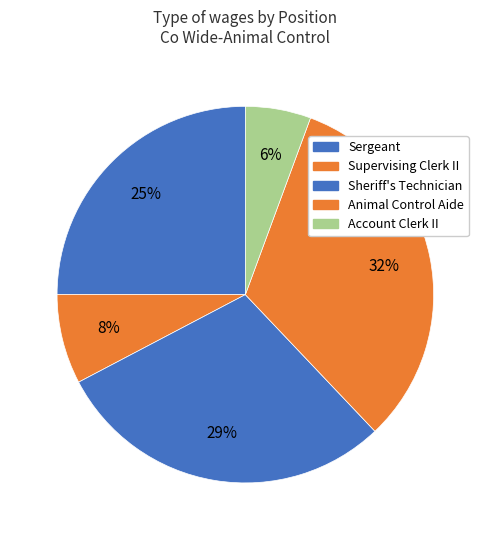

Count the number of slices in the pie.

5